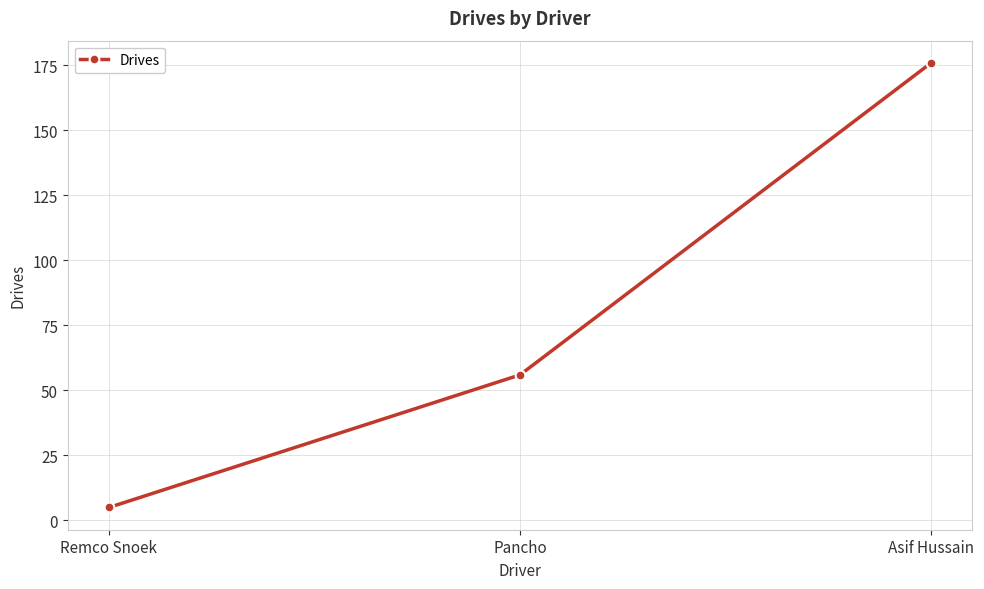

Read the value at Asif Hussain, to the nearest 10.

180